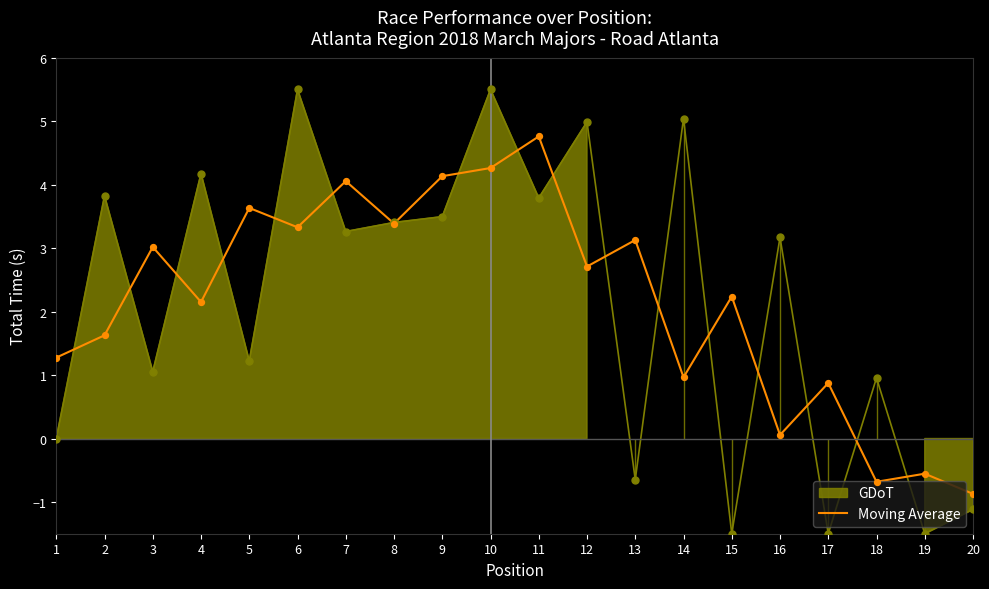

What is the change in value from 11 to 17?

-3.9